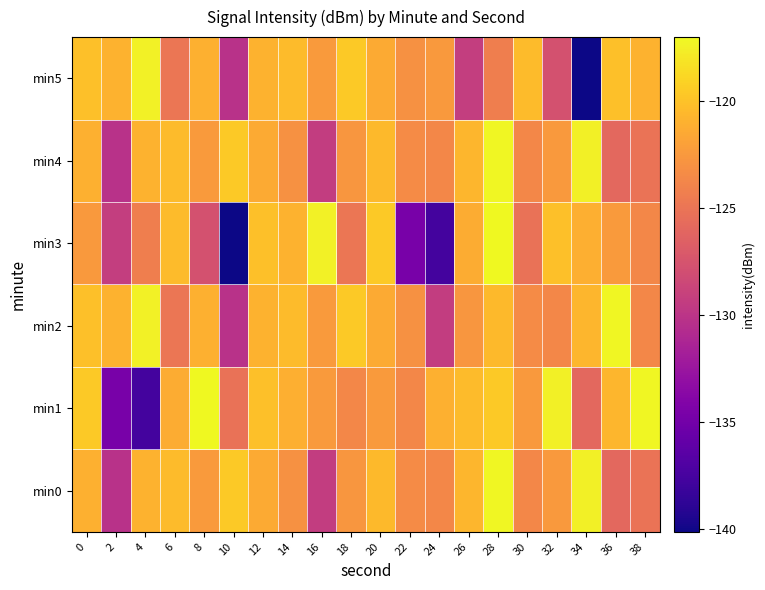

At which category is the sum across all series the highest?

28